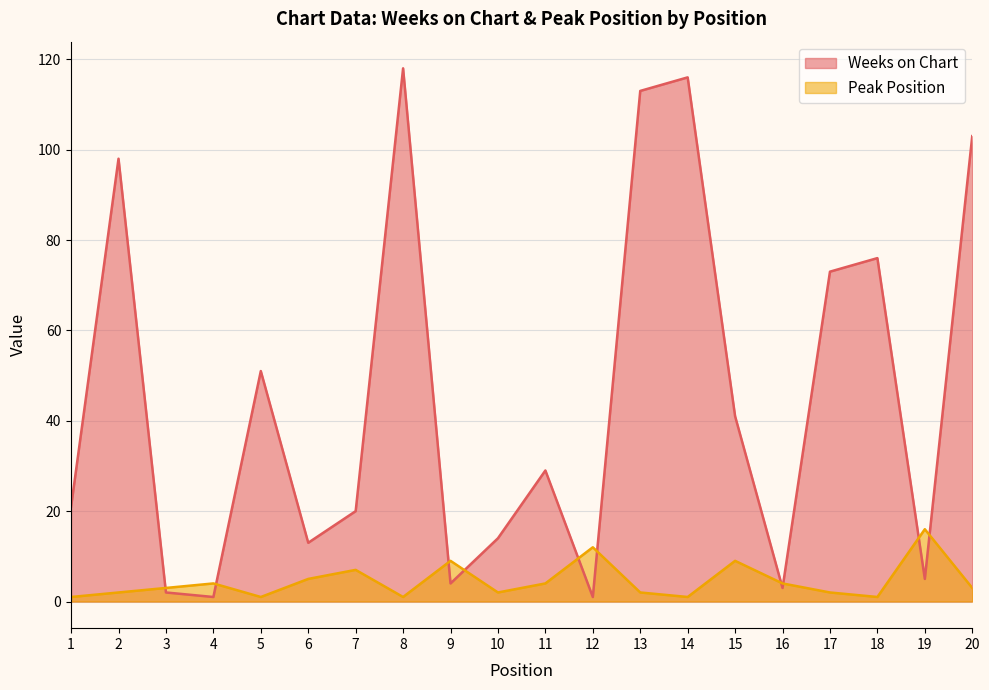

Is it true that Peak Position equals 6 at 4?

False